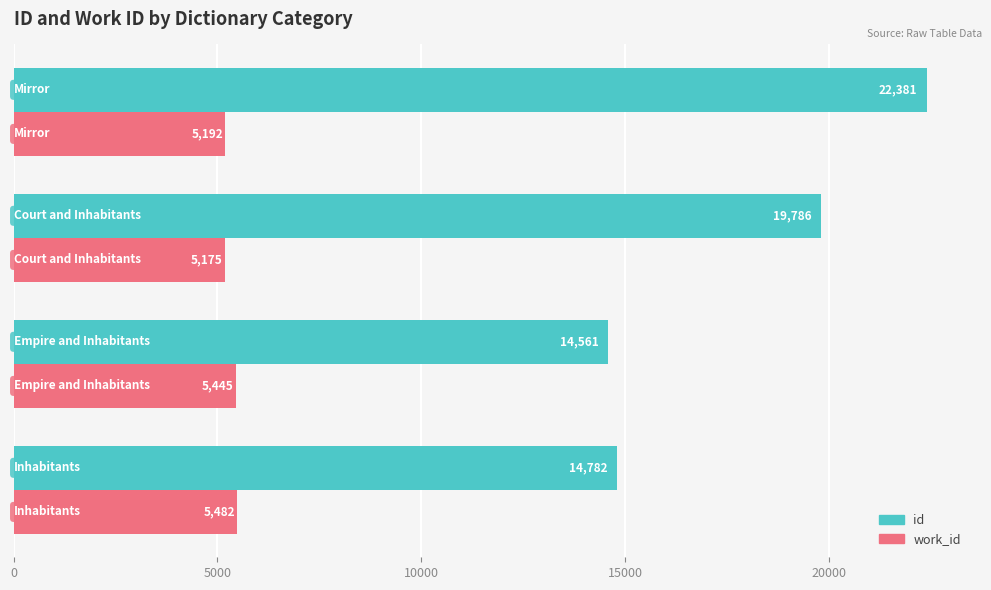

Which series has the widest spread of values?

id